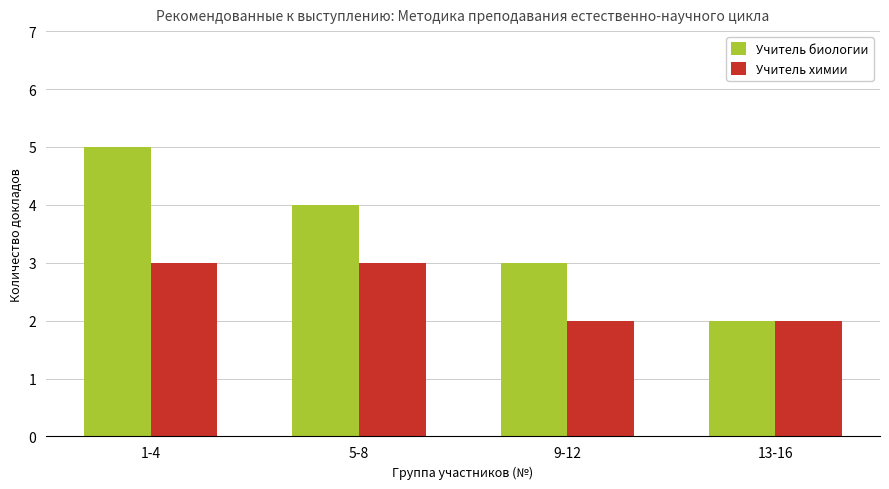

List the series in order of their peak value, highest first.

Учитель биологии, Учитель химии